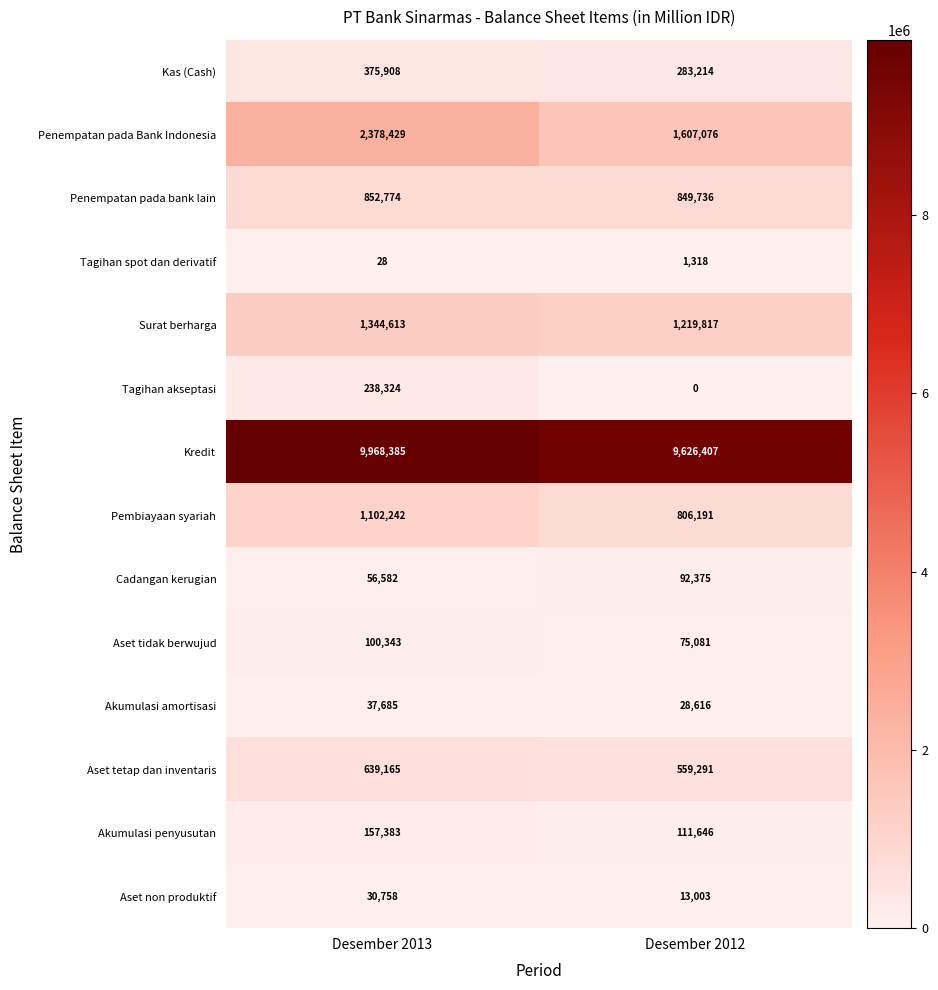

What is the sum of all Penempatan pada bank lain values?

1702510